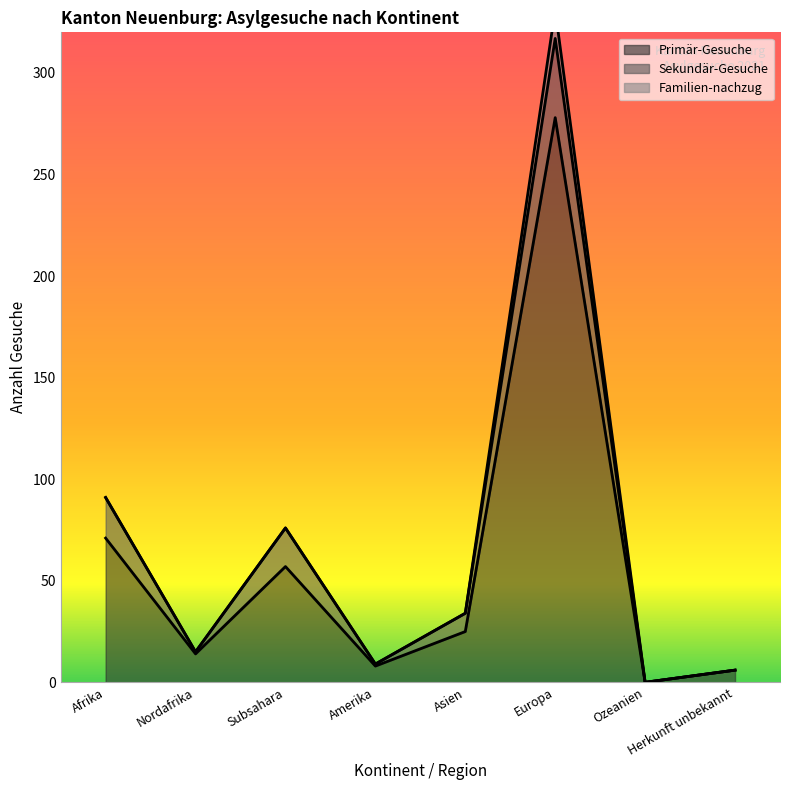

List the series in order of their peak value, highest first.

Primär-Gesuche, Sekundär-Gesuche, Familien-nachzug